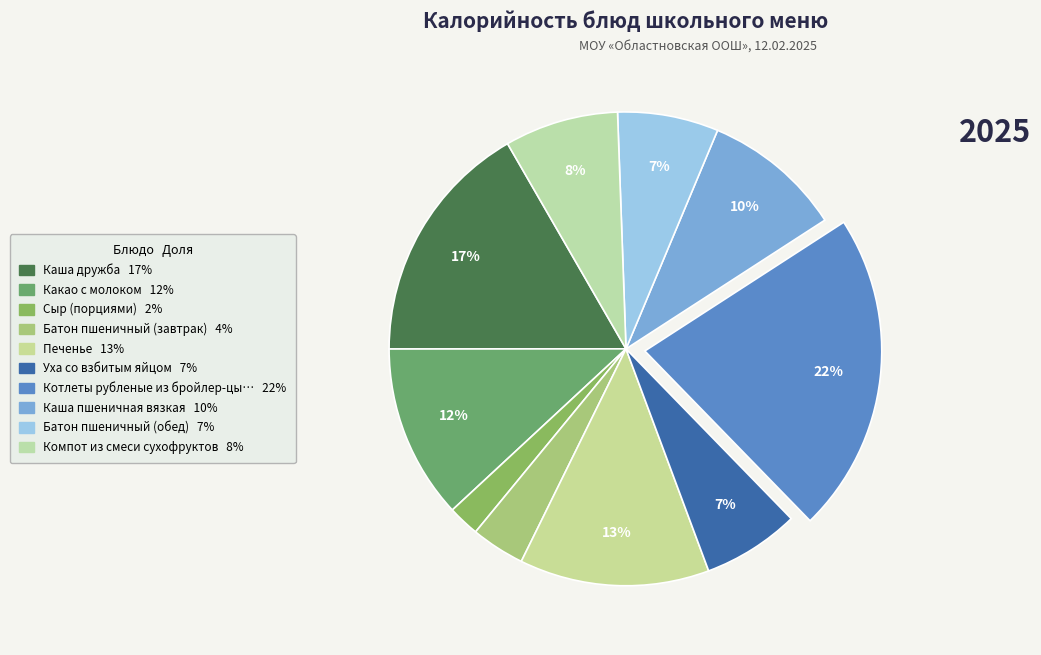

Rank the categories by value from lowest to highest.

Сыр (порциями), Батон пшеничный (завтрак), Уха со взбитым яйцом, Батон пшеничный (обед), Компот из смеси сухофруктов, Каша пшеничная вязкая, Какао с молоком, Печенье, Каша дружба, Котлеты рубленые из бройлер-цыплят